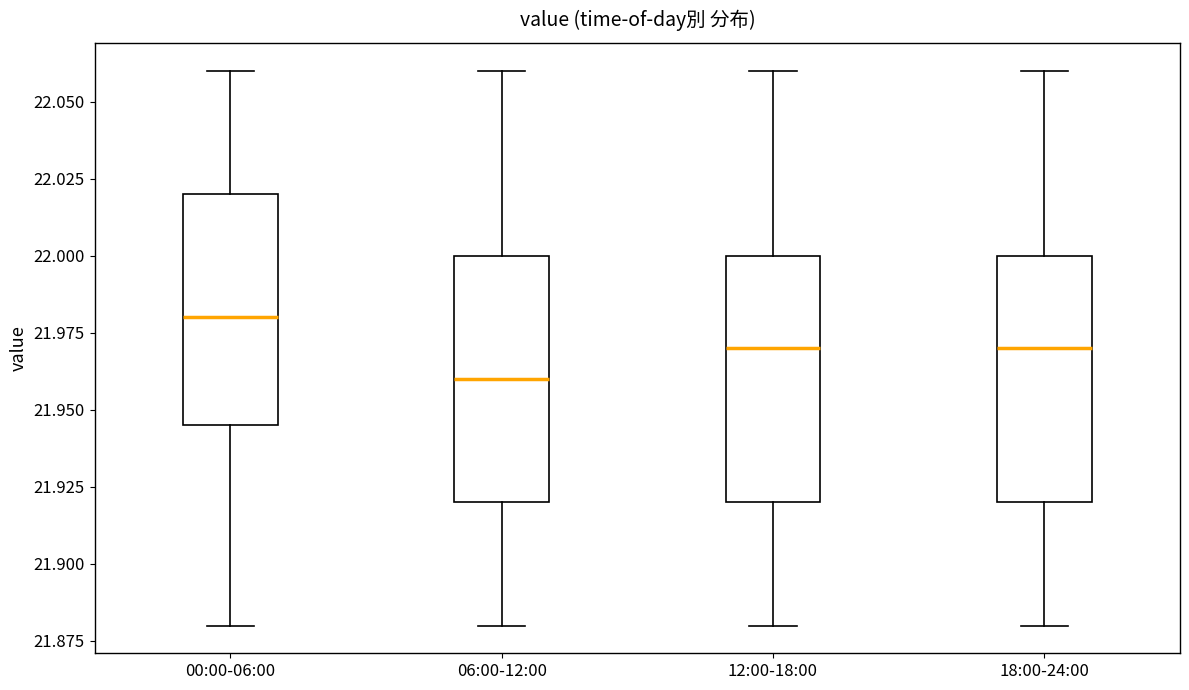

Reading left to right, read every box against the y-axis: the position of its median line, the range the box covers, and the ends of its whiskers. The values are not printed on the chart, so give them approximately, as read against the axis.

00:00-06:00: median 21.980, box 21.945 to 22.020, whiskers 21.880 to 22.060
06:00-12:00: median 21.960, box 21.920 to 22.000, whiskers 21.880 to 22.060
12:00-18:00: median 21.970, box 21.920 to 22.000, whiskers 21.880 to 22.060
18:00-24:00: median 21.970, box 21.920 to 22.000, whiskers 21.880 to 22.060